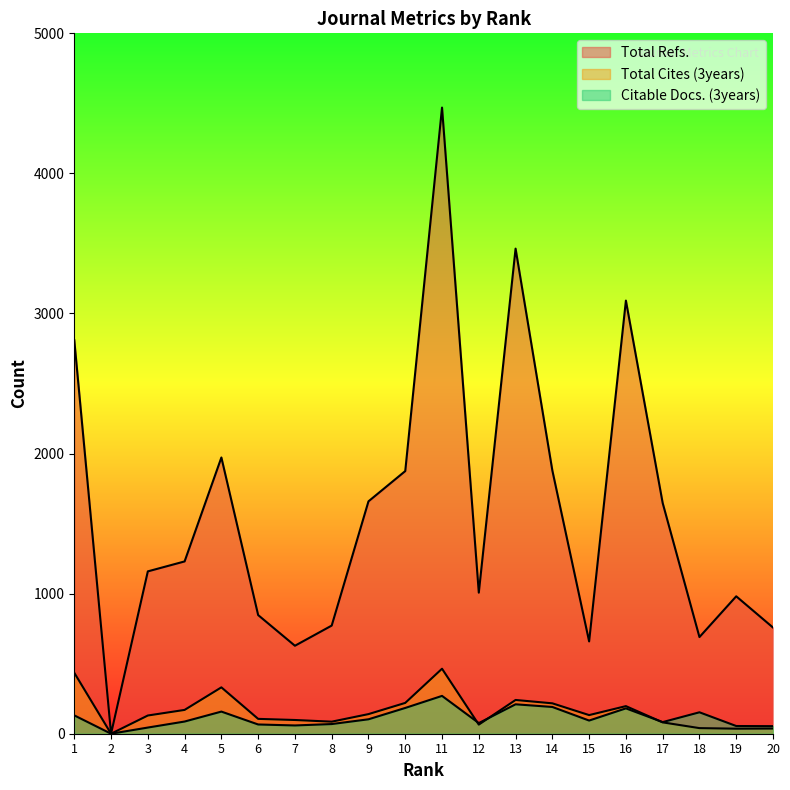

How many distinct data groups are displayed?

3